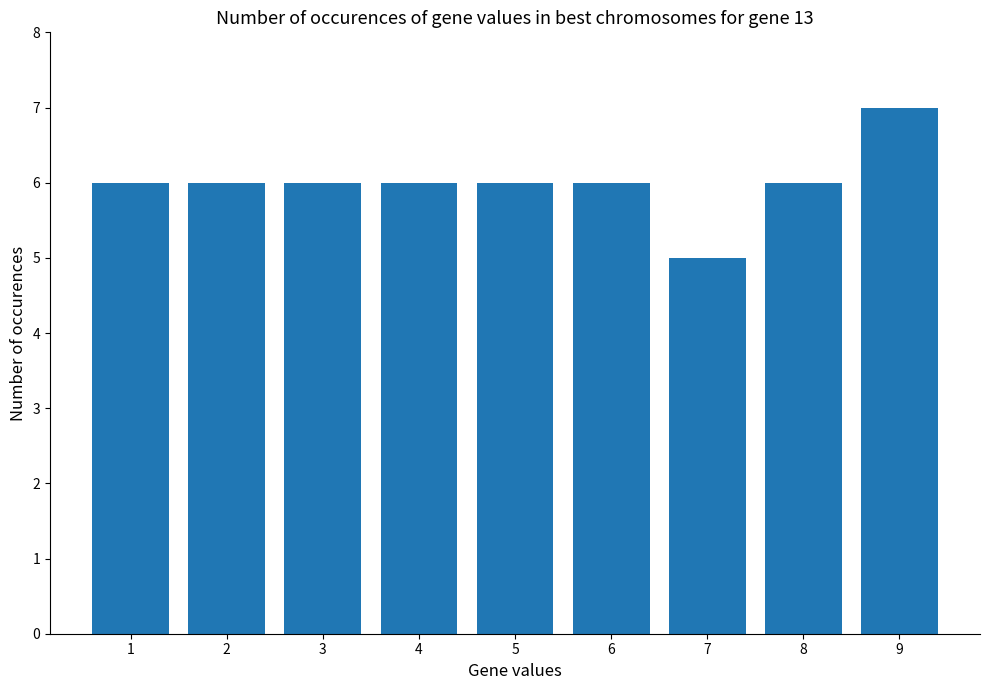

Reading right to left, list all the values displayed in this chart.

9=7	8=6	7=5	6=6	5=6	4=6	3=6	2=6	1=6